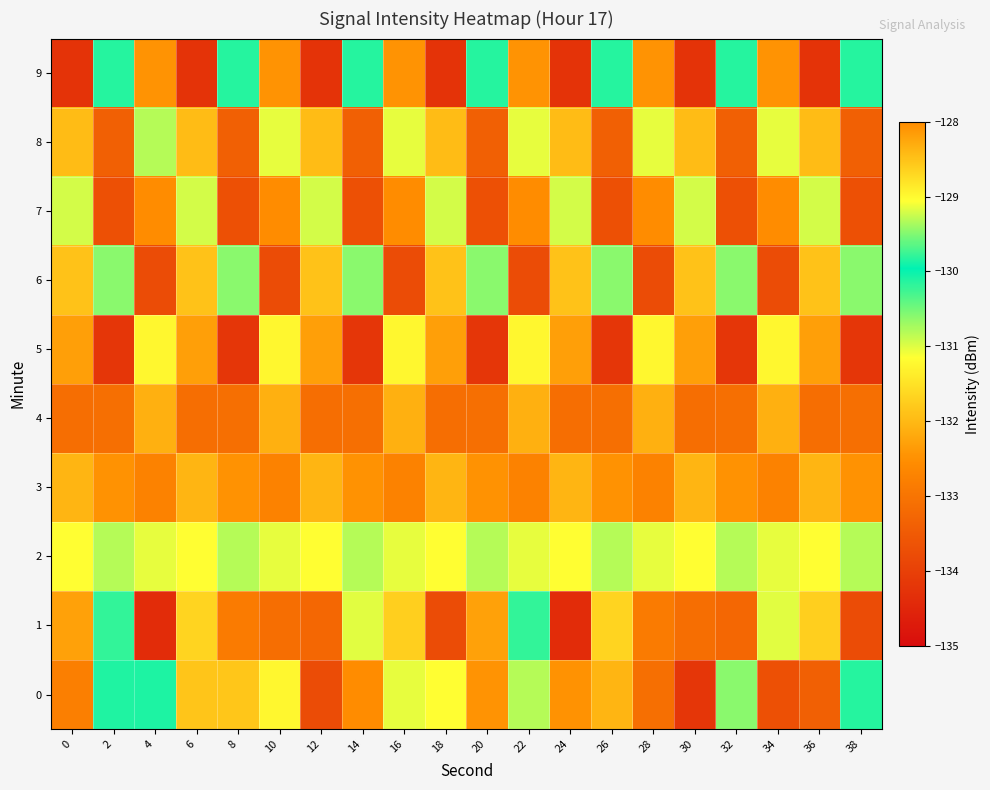

Which category has the lowest value across all series?

4